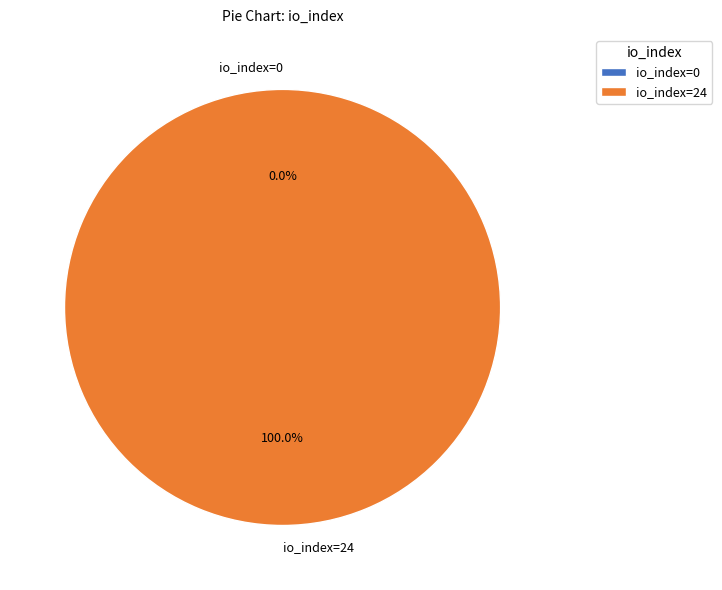

To the nearest percent, what is the difference between the io_index=0 and io_index=24 slice percentages?

100%